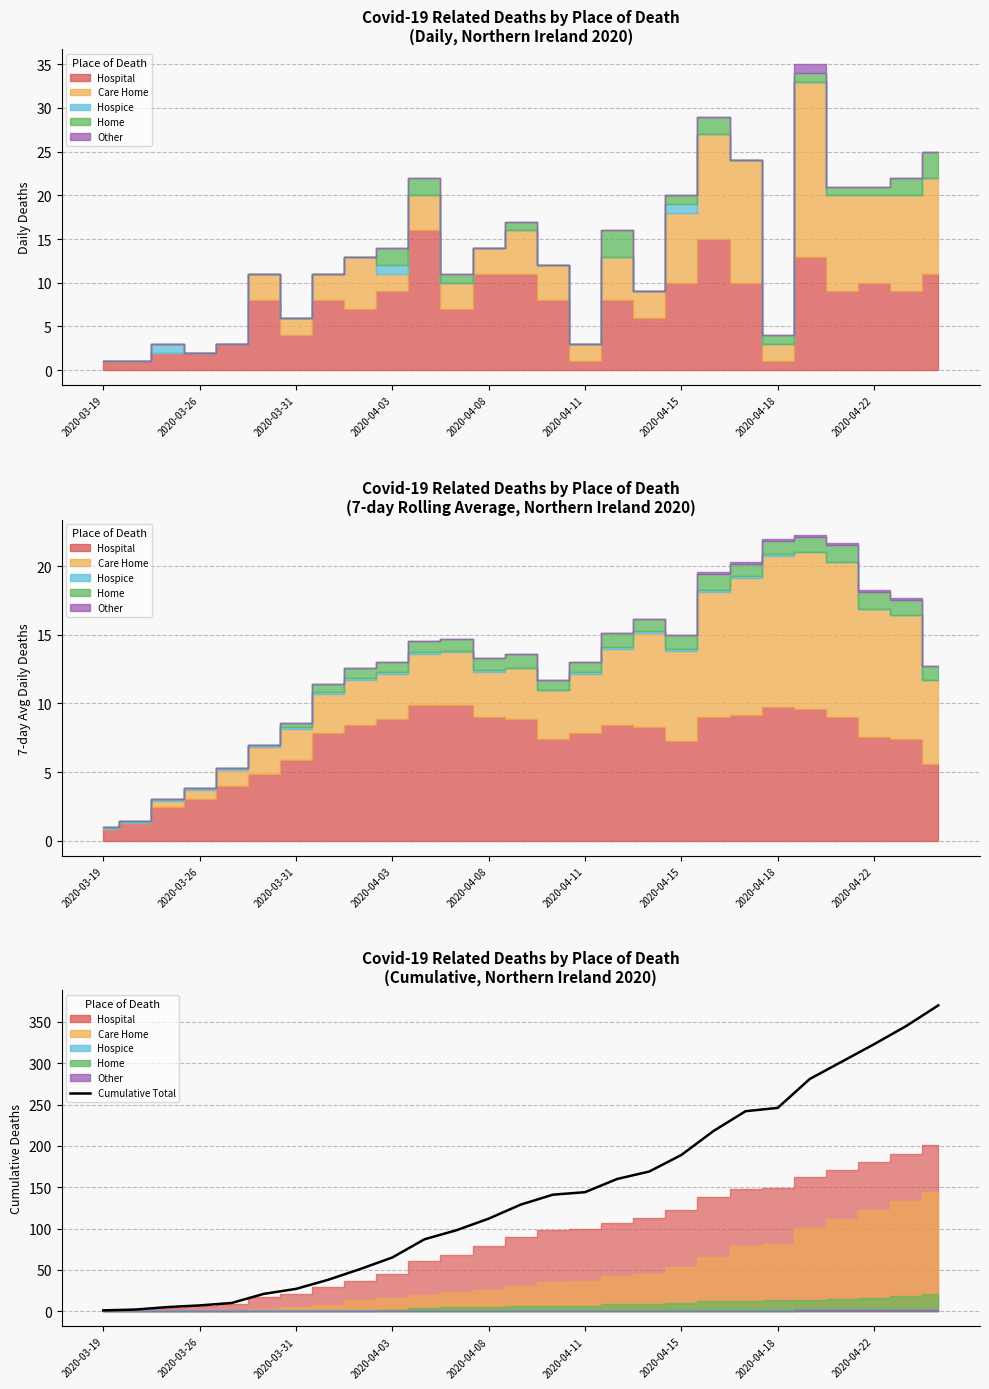

What position from the right is 11?

16